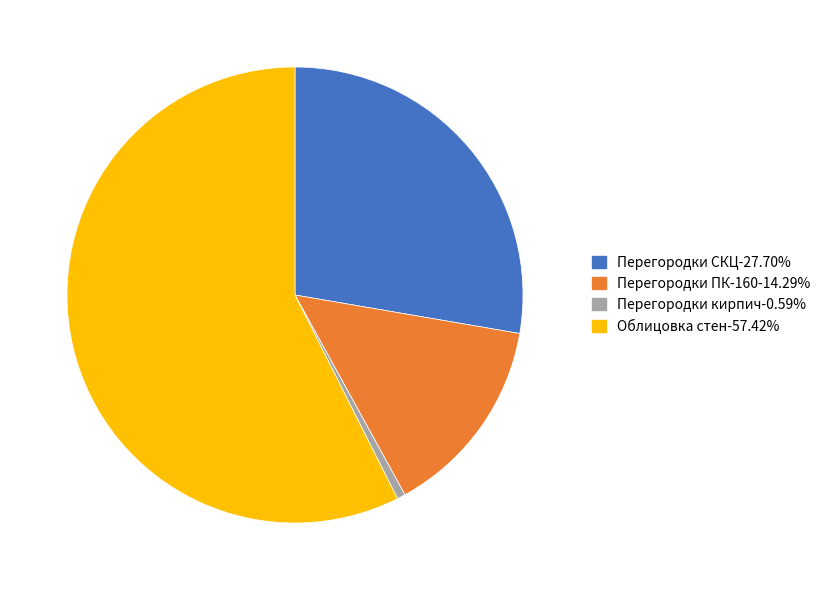

How many slices are in this pie chart?

4